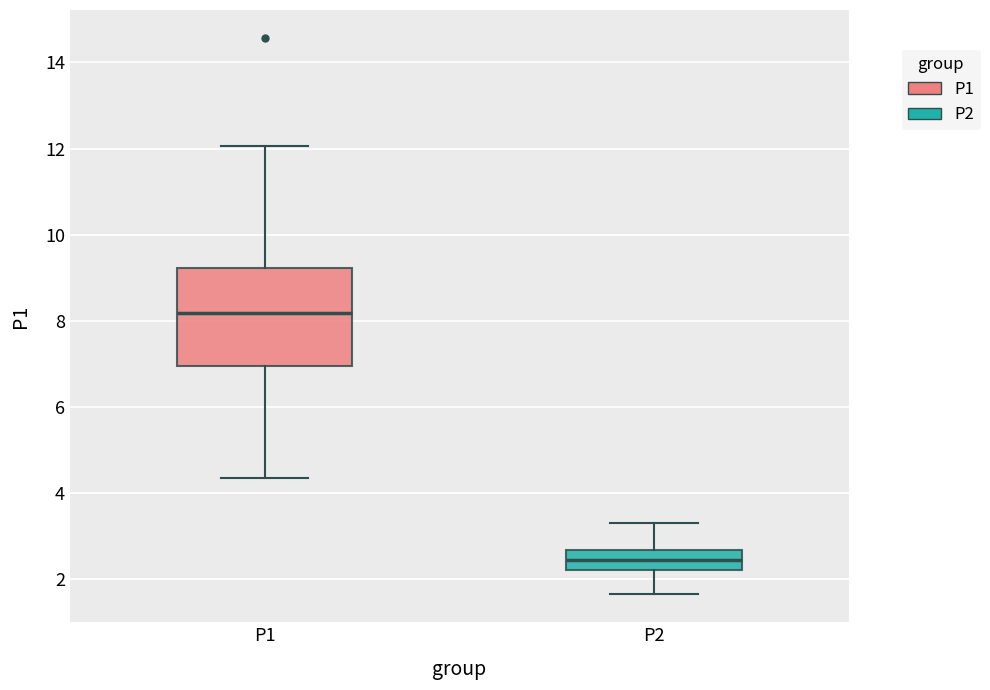

Where does the median line of the box for P1 sit on the y-axis? The values are not printed on the chart, so give them approximately, as read against the axis.

8.2